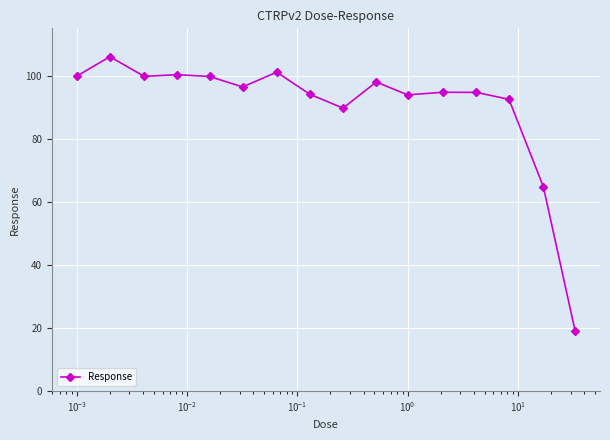

True or false: there are more than 0 points higher than both neighbors.

True